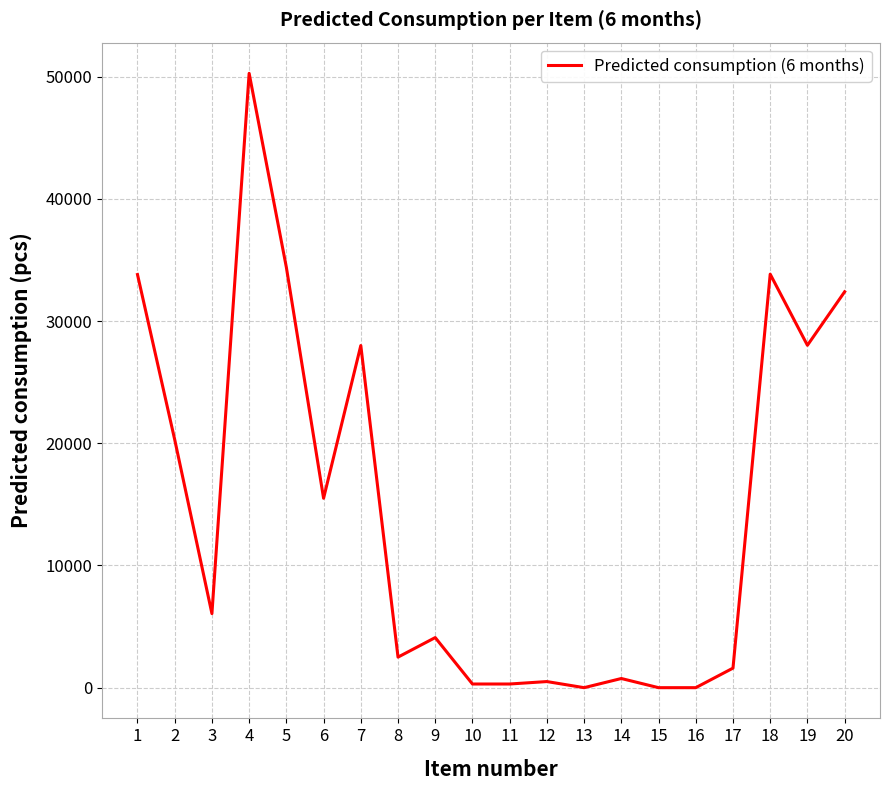

Between 9 and 10, which is larger?

9